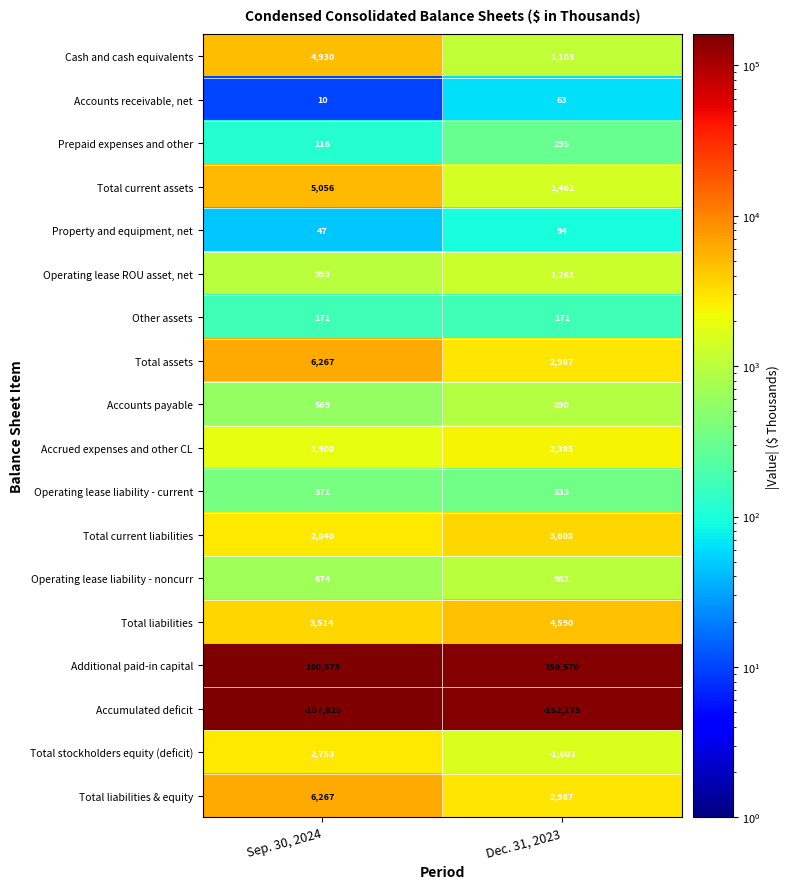

Is it true that Total current assets equals 326 at Dec. 31, 2023?

False